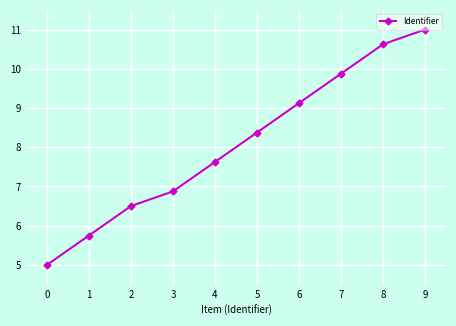

What is the change in value from 1 to 3?

+1.1